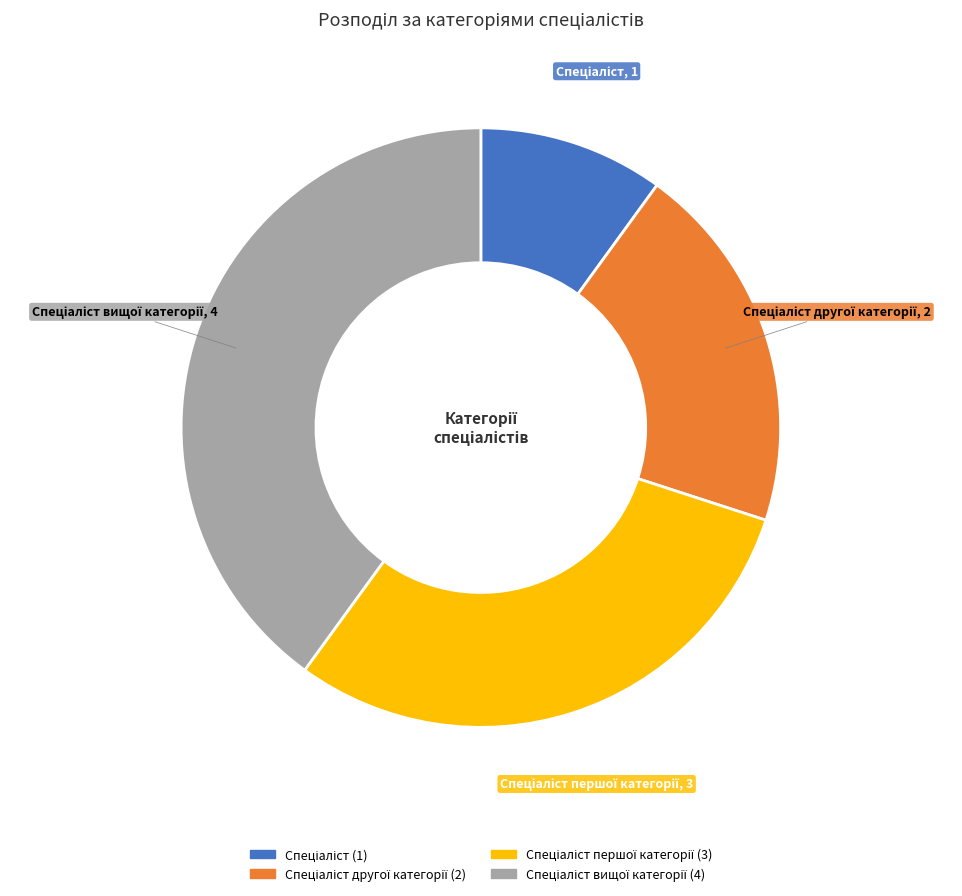

Which slice is the largest?

Спеціаліст вищої категорії